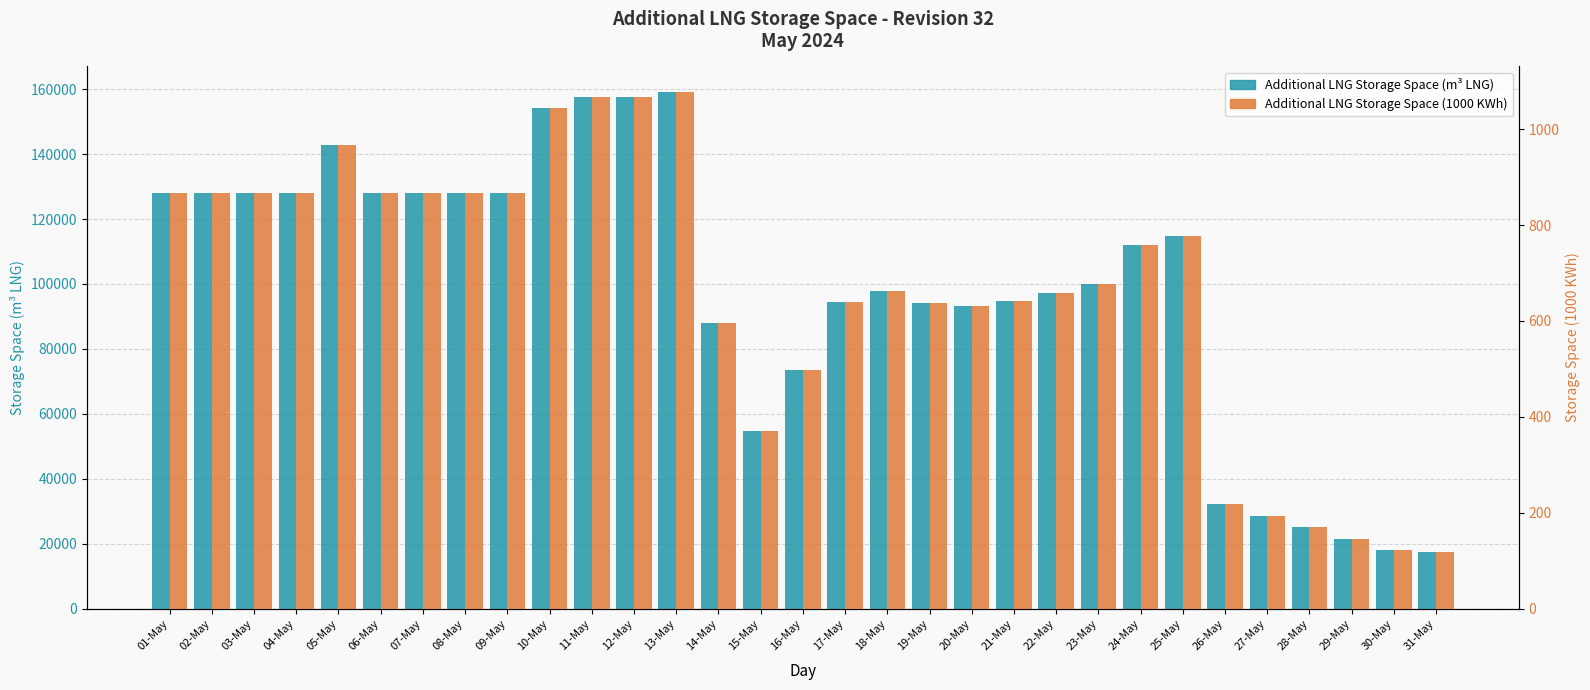

Does the chart contain any negative values?

No